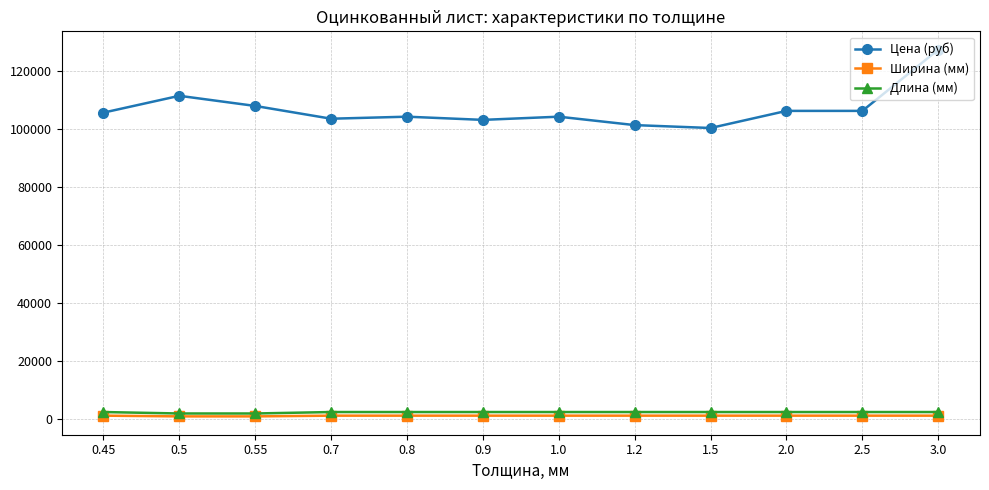

What are all the series names shown in the legend?

Цена (руб), Ширина (мм), Длина (мм)